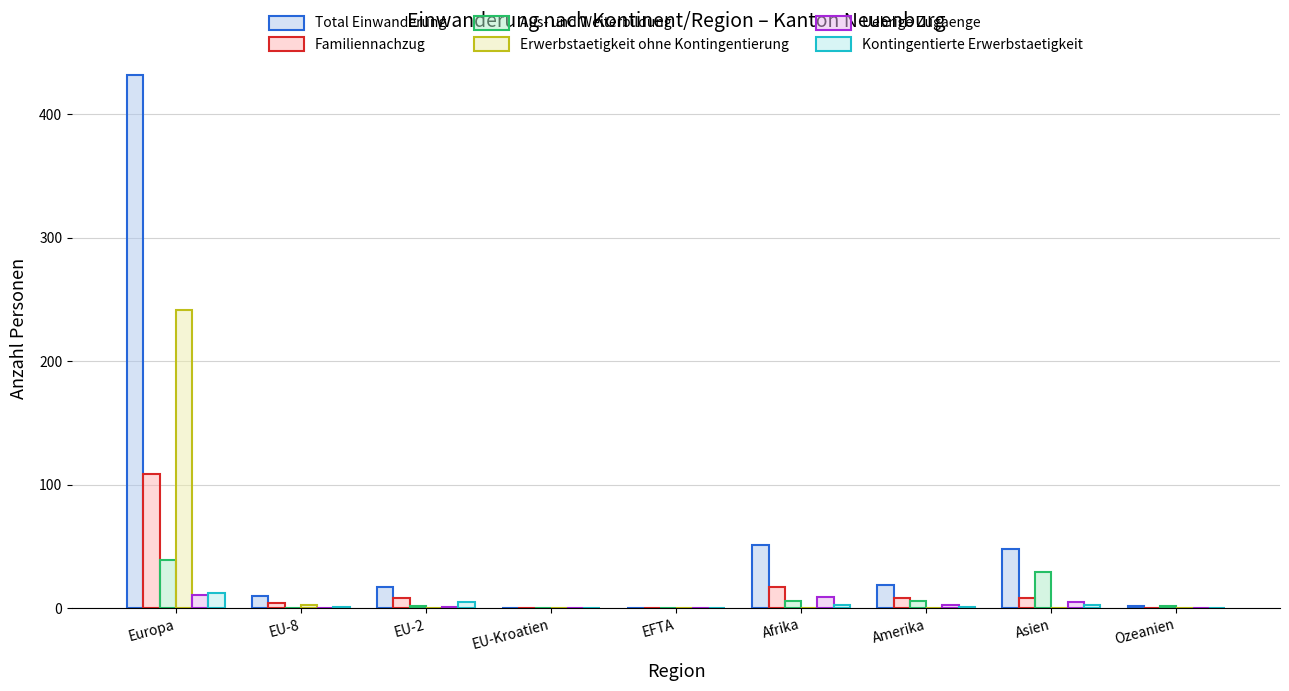

Between EU-2 and Amerika, which series saw the biggest shift?

Aus- und Weiterbildung